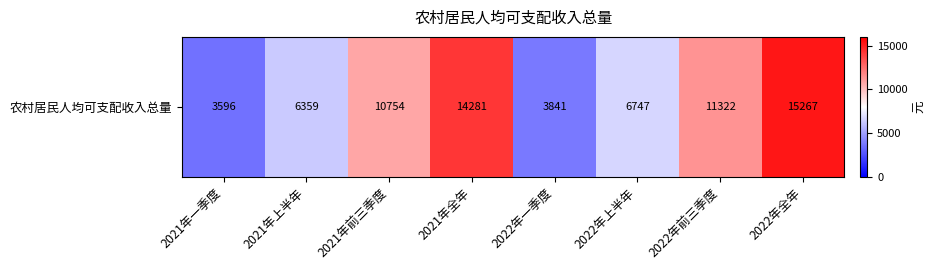

At which category does the chart reach its minimum across all series?

2021年一季度